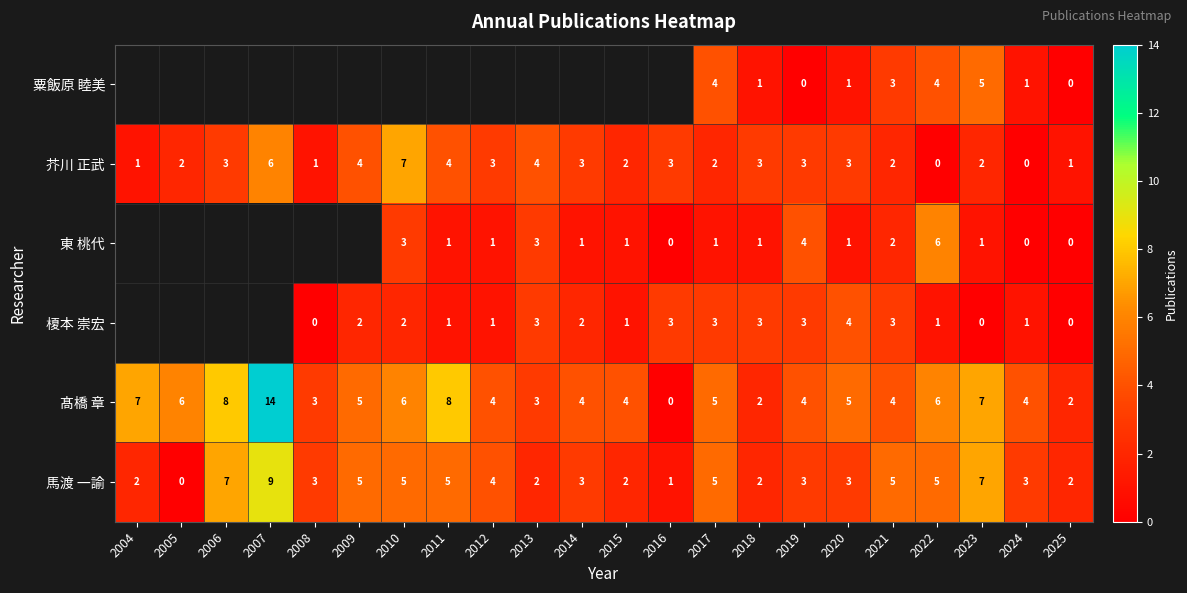

What is the difference between the second highest and minimum values in the 馬渡 一諭 series?

7